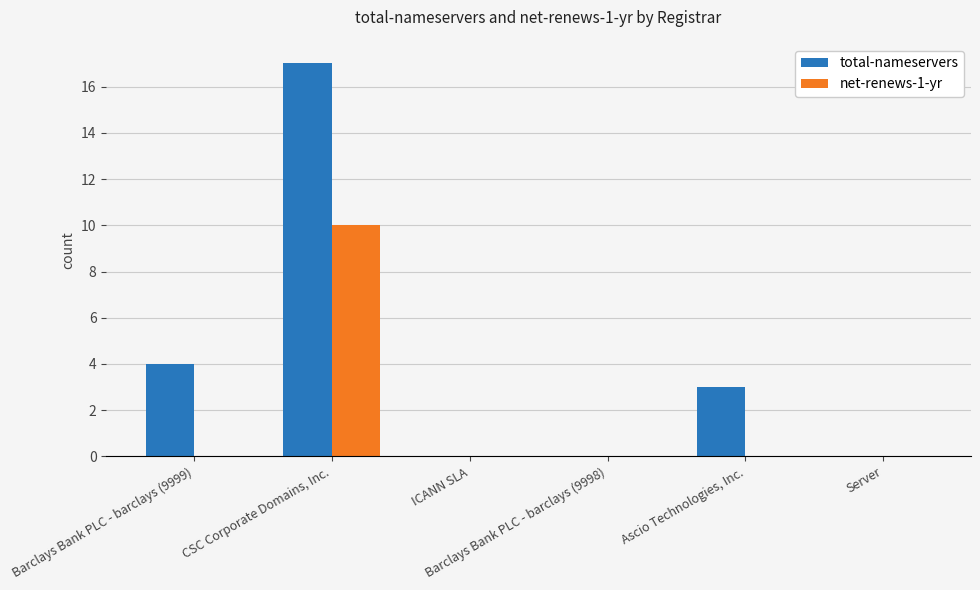

Is the value of total-nameservers at CSC Corporate Domains, Inc. greater than the value of net-renews-1-yr at ICANN SLA?

Yes